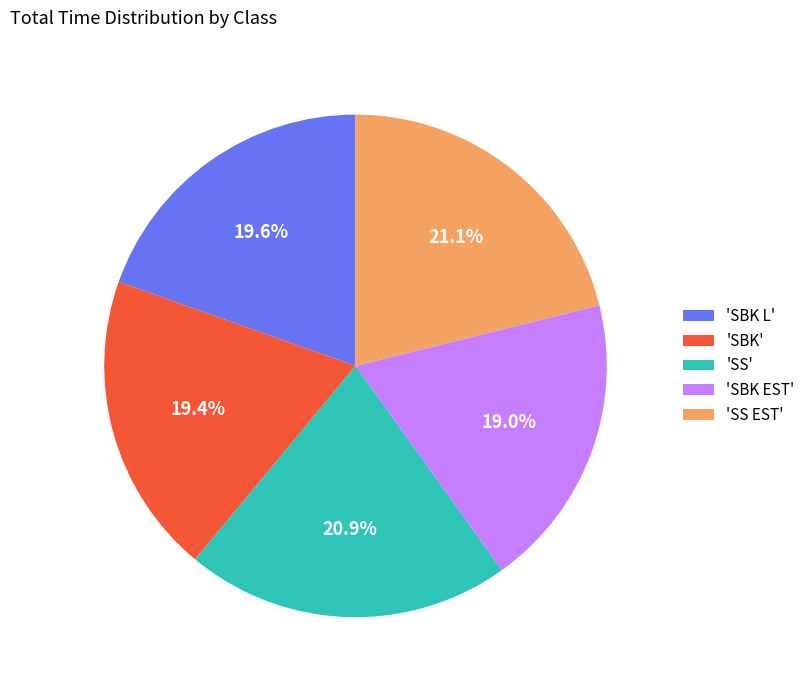

Between 'SBK EST' and 'SS', which is larger?

'SS'